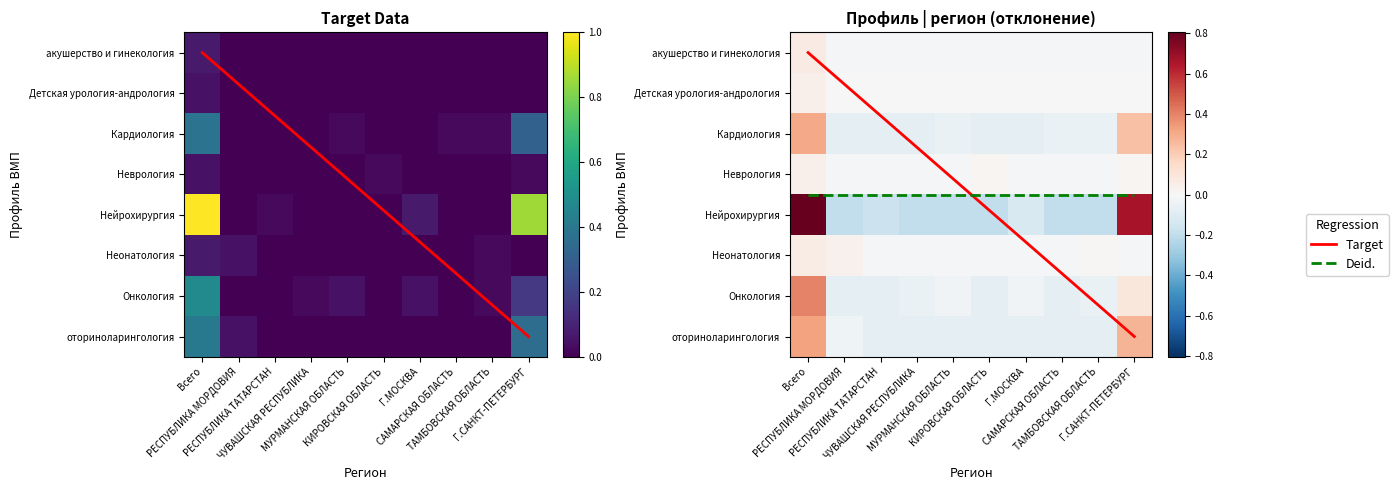

Which series has the largest range (max minus min)?

Нейрохирургия